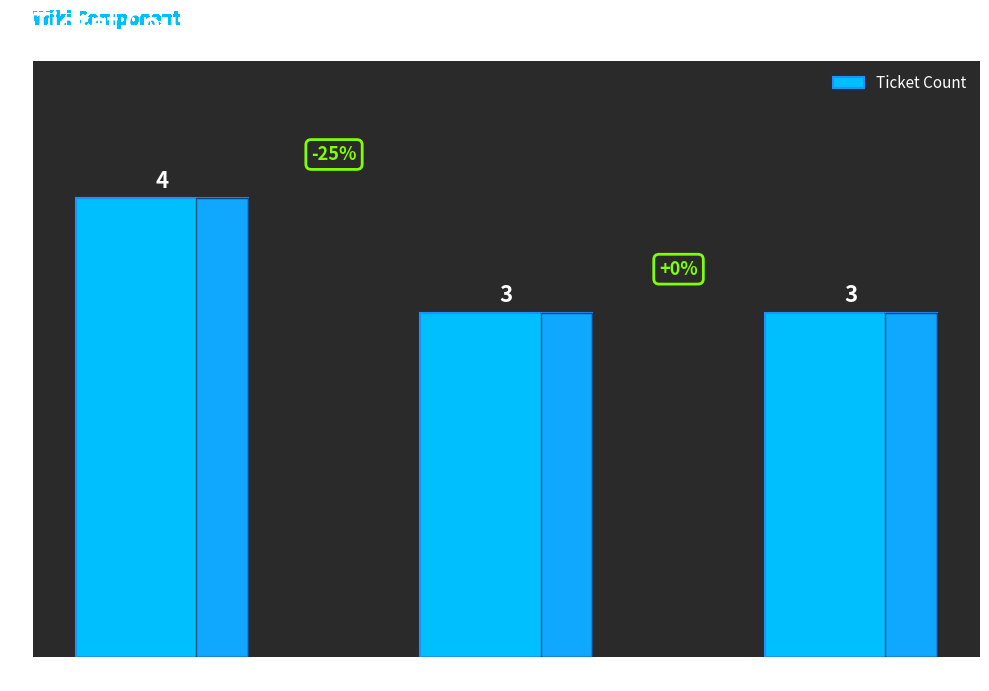

Reading left to right, list all the values displayed in this chart.

minor=4	major=3	critical=3